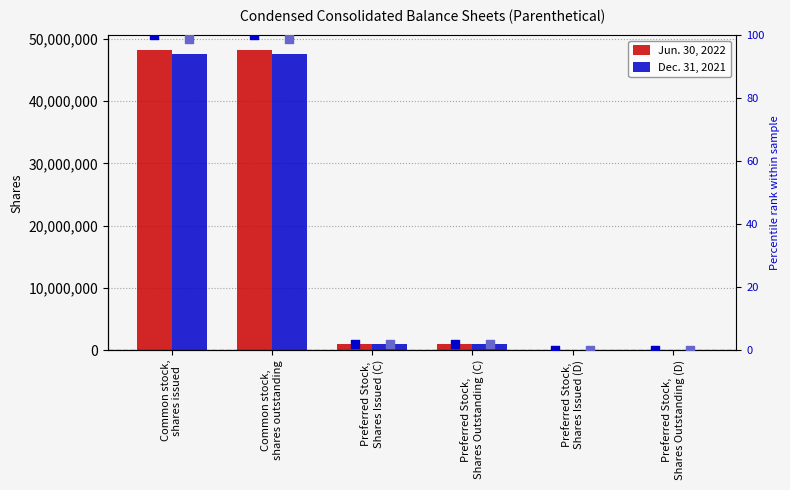

Which series contains the lowest Y value?

percentile rank (Dec 2021)